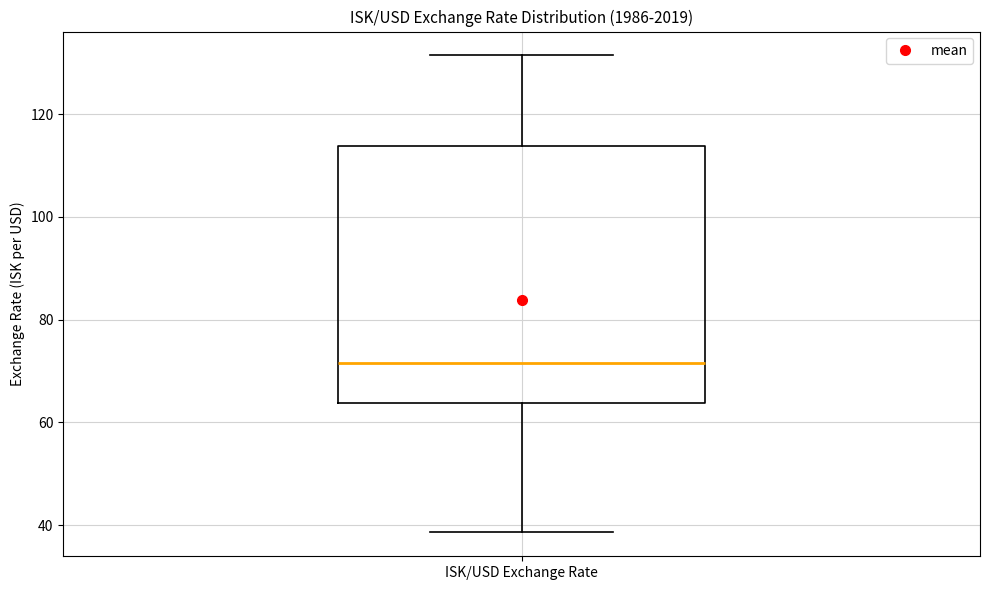

Transcribe this box plot: give where the median line is, the range the box spans, and where the two whiskers end, as read against the y-axis. The values are not printed on the chart, so give them approximately, as read against the axis.

median 72, box 64 to 114, whiskers 38 to 132